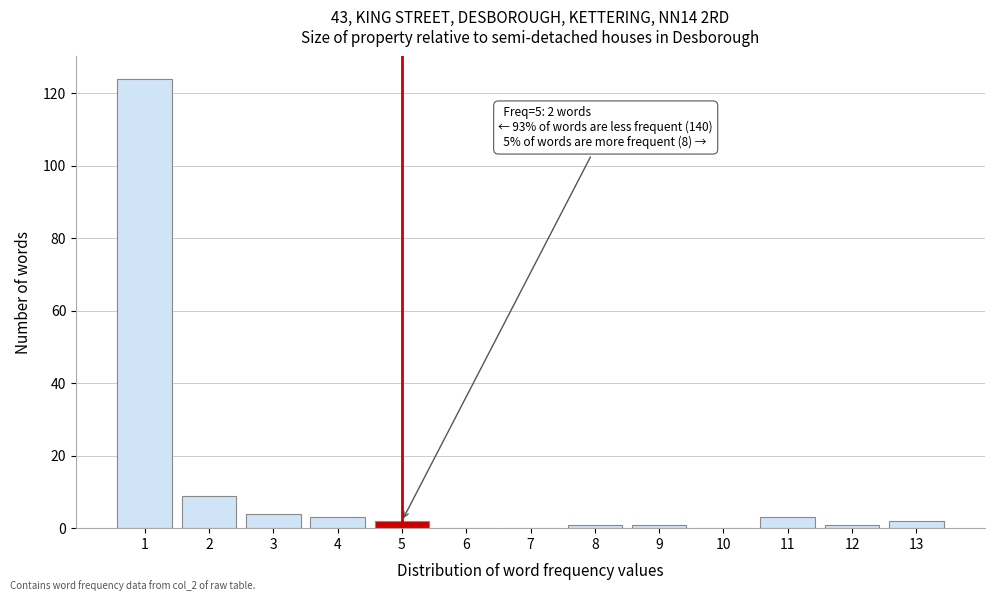

Over which range of the x-axis is the bar tallest?

0.5 to 1.5